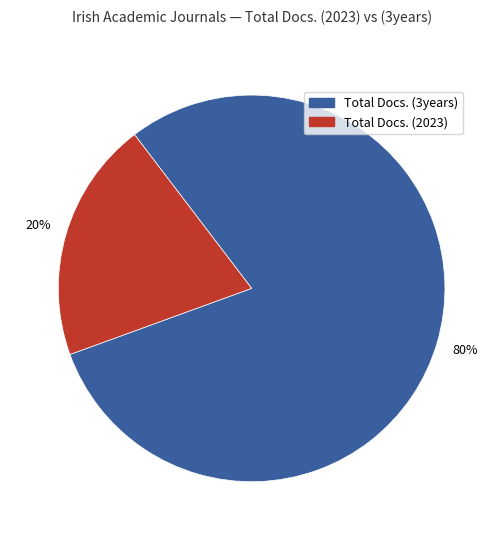

What is the smallest slice in the pie chart?

Total Docs. (2023)